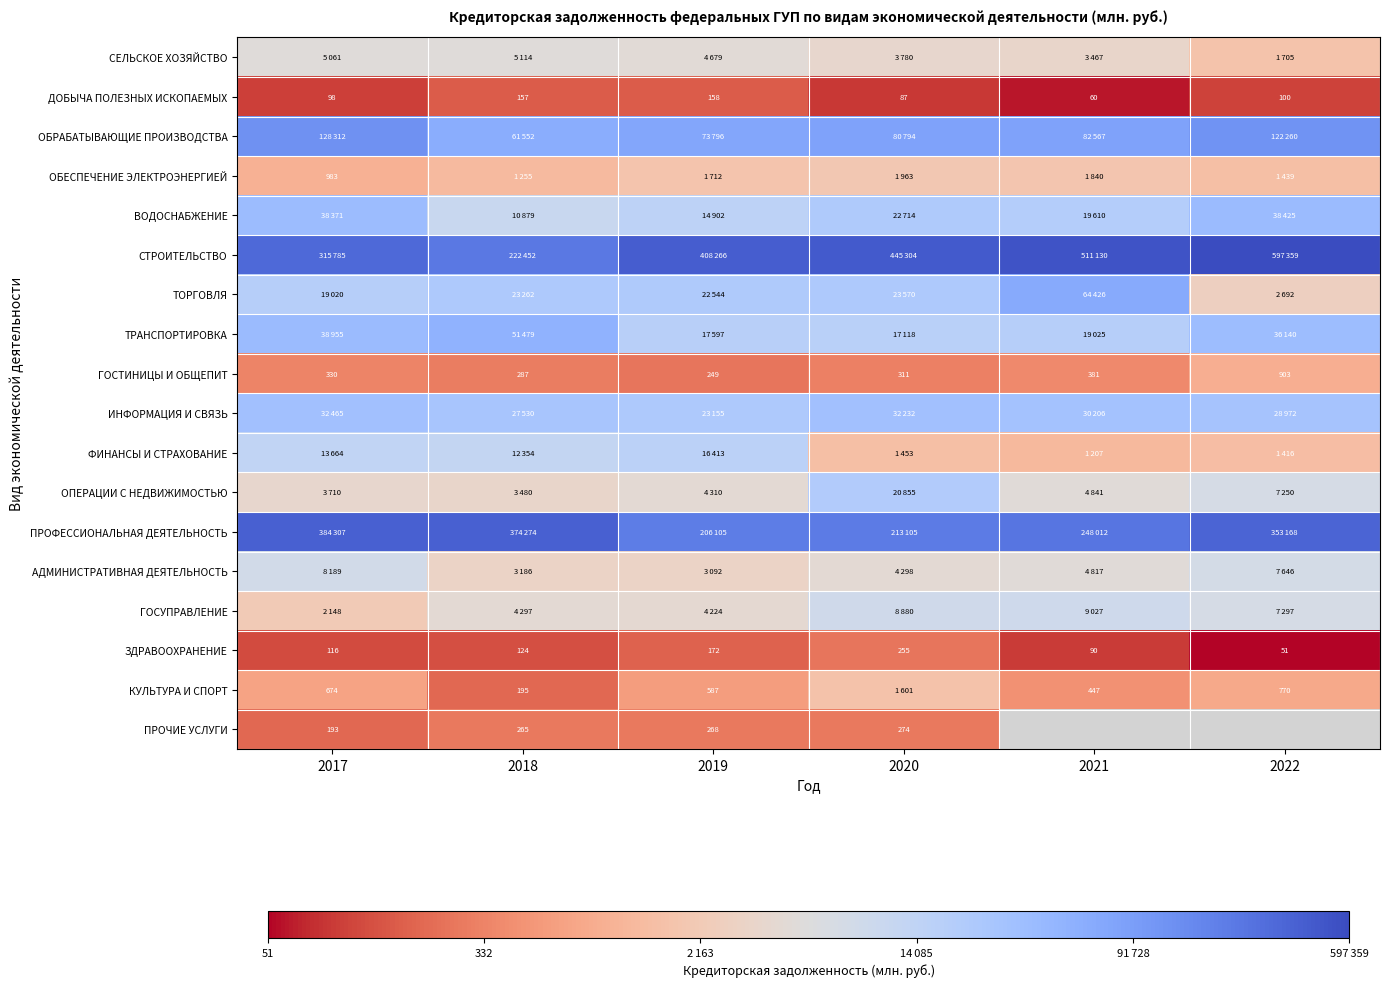

The ОБЕСПЕЧЕНИЕ ЭЛЕКТРОЭНЕРГИЕЙ series shows 1.6 at 2017. True or false?

False